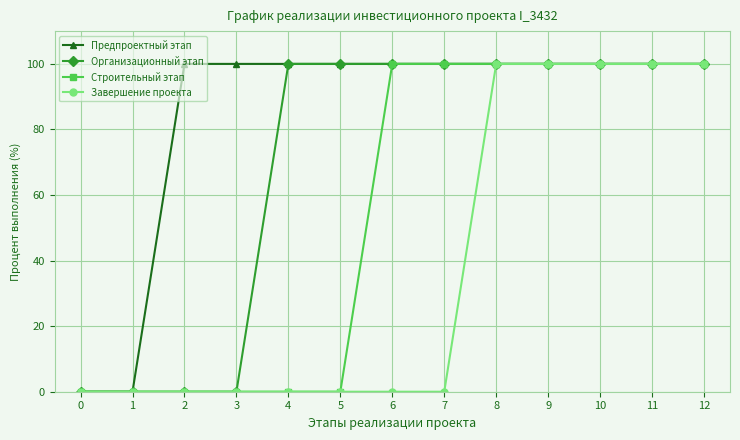

Is this an area chart (filled region under the line)?

No